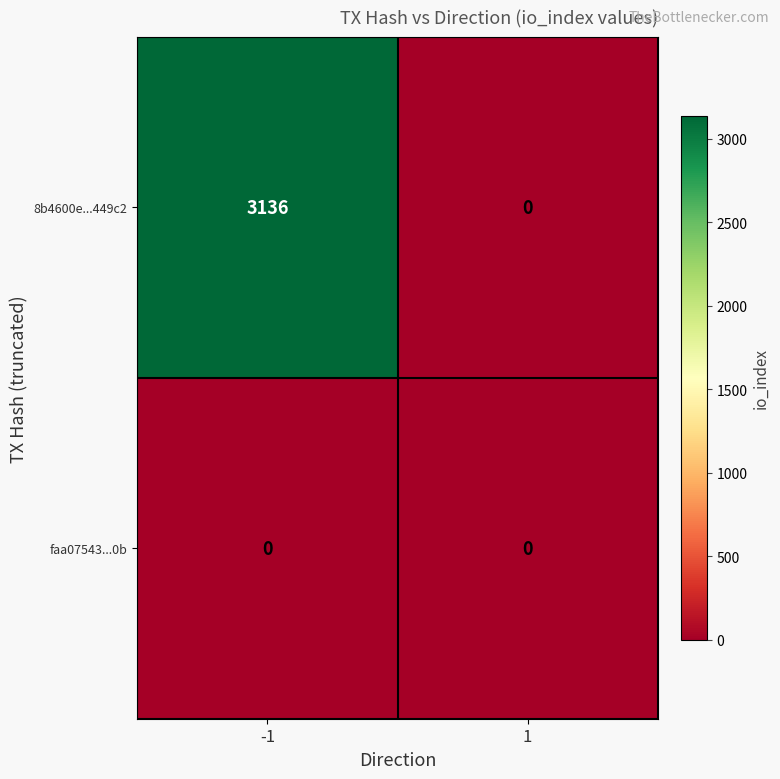

Reading right to left, list all the values displayed in this chart.

8b4600e...449c2: 1=0	-1=3136
faa07543...0b: 1=0	-1=0